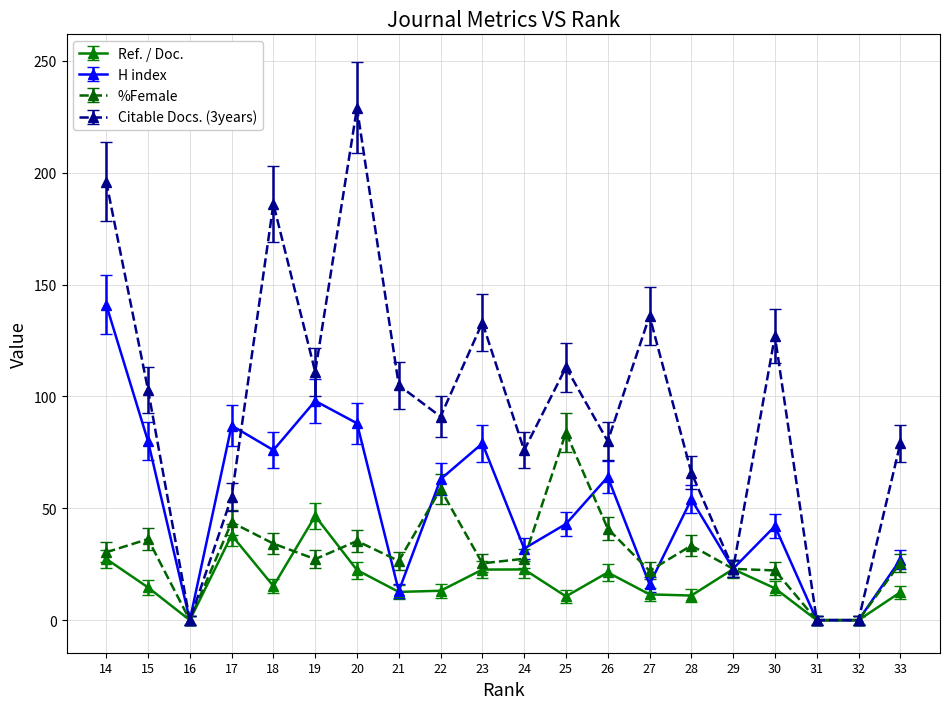

What is the greatest value displayed?

229.0